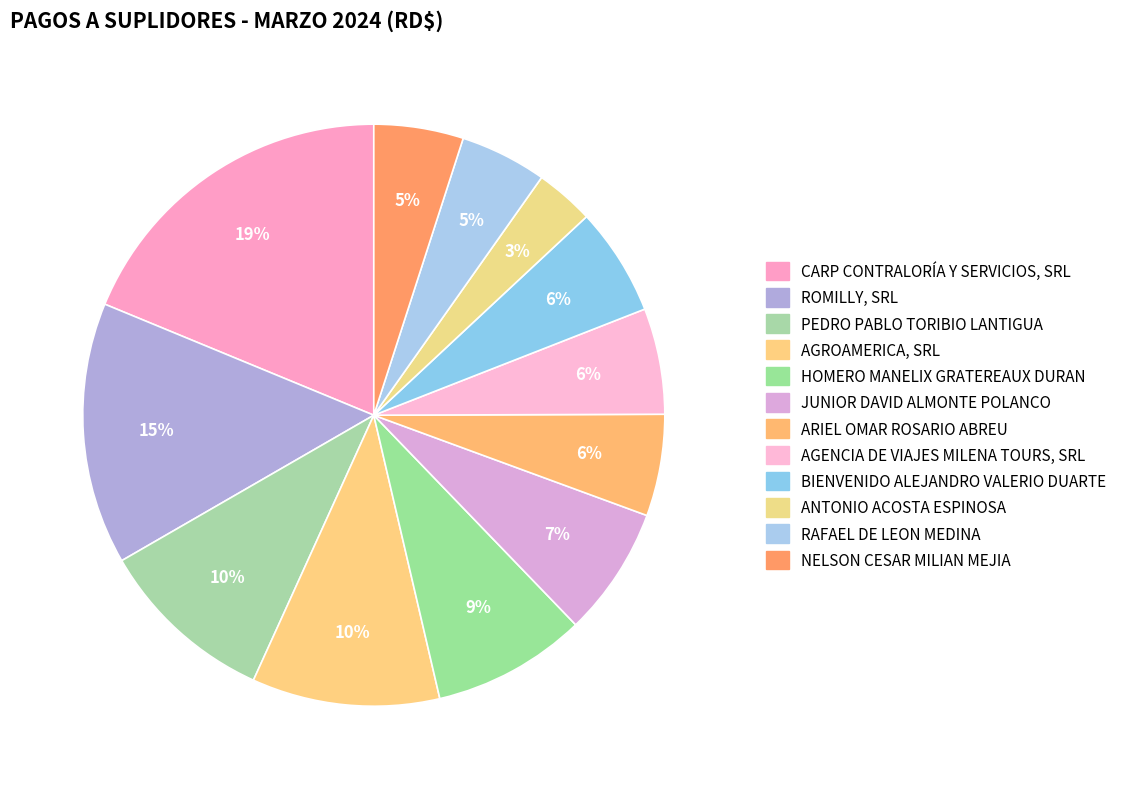

Which slice is the smallest?

ANTONIO ACOSTA ESPINOSA